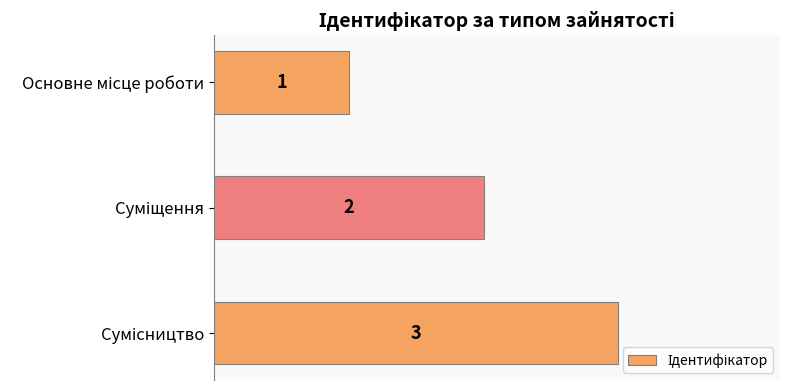

What is the value of the 1st bar from the top?

1